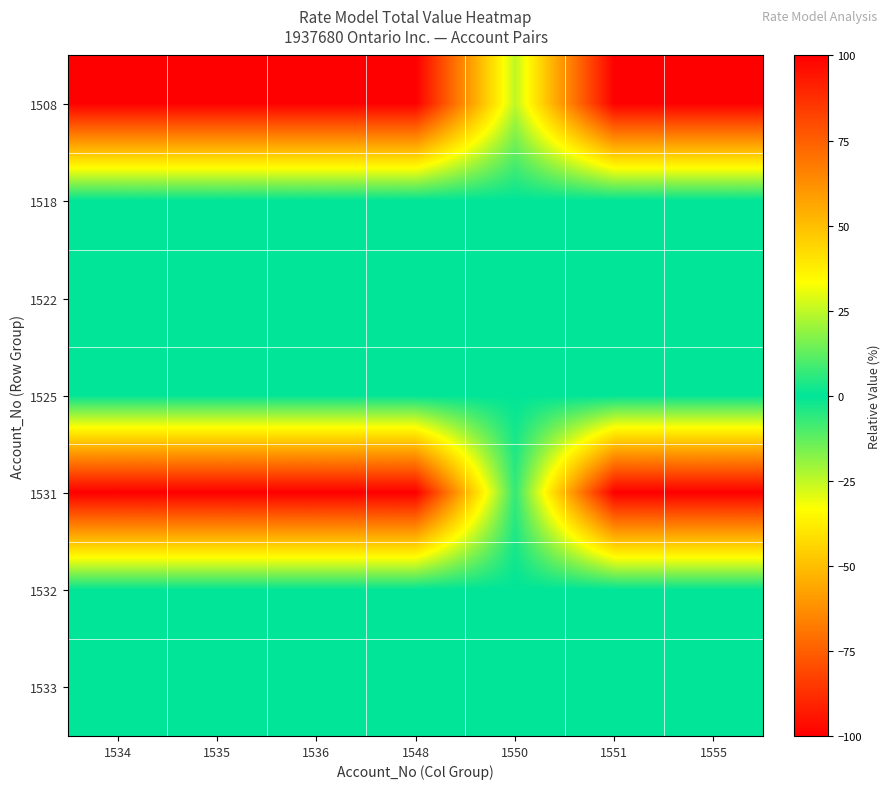

Rank the series by their maximum value, from lowest to highest.

1508, 1518, 1522, 1525, 1532, 1533, 1531